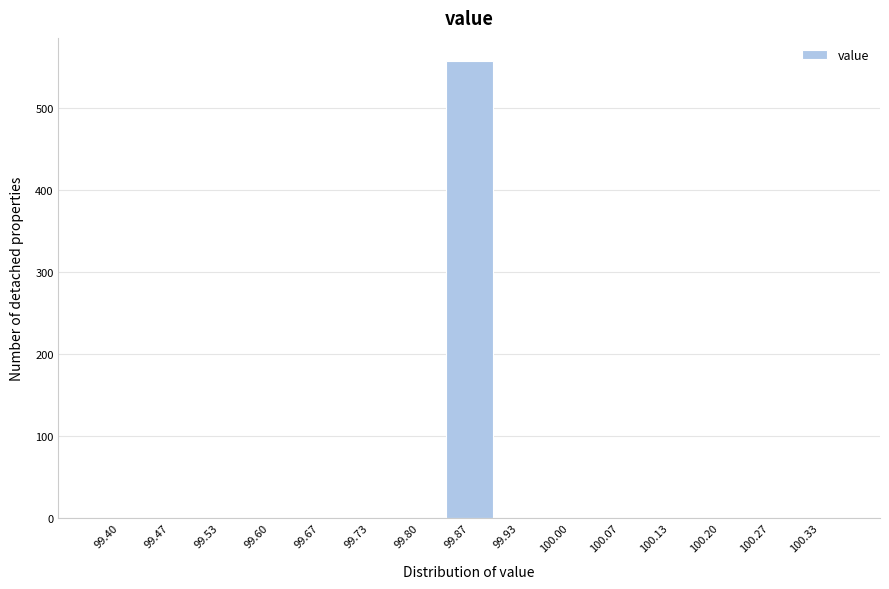

Reading left to right, extract all data points from this chart.

99.40=0	99.47=0	99.53=0	99.60=0	99.67=0	99.73=0	99.80=0	99.87=557	99.93=0	100.00=0	100.07=0	100.13=0	100.20=0	100.27=0	100.33=0